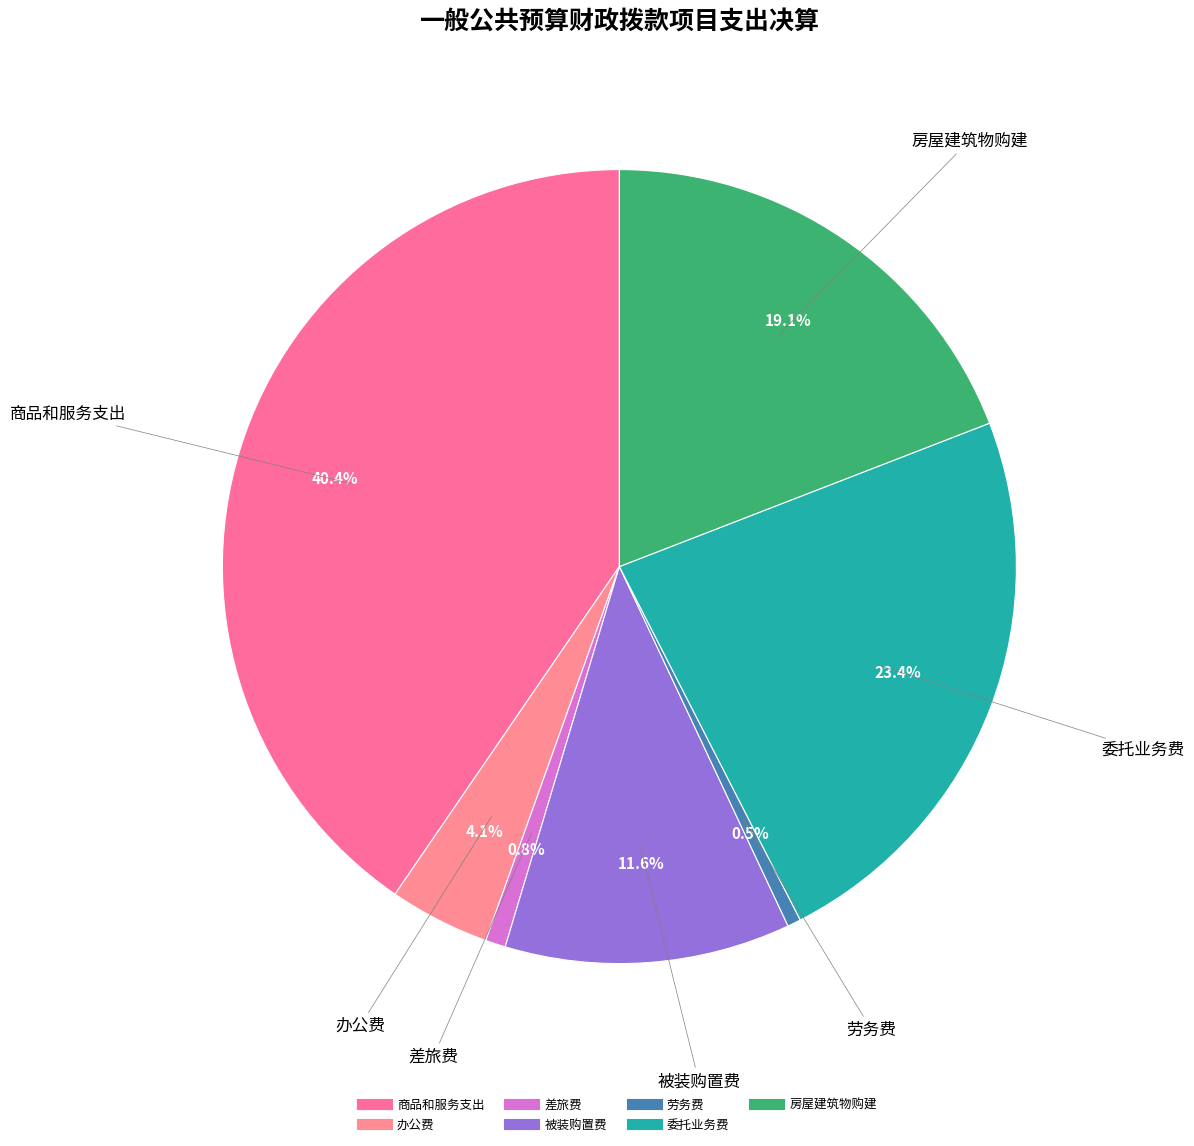

How many slices are in this pie chart?

7